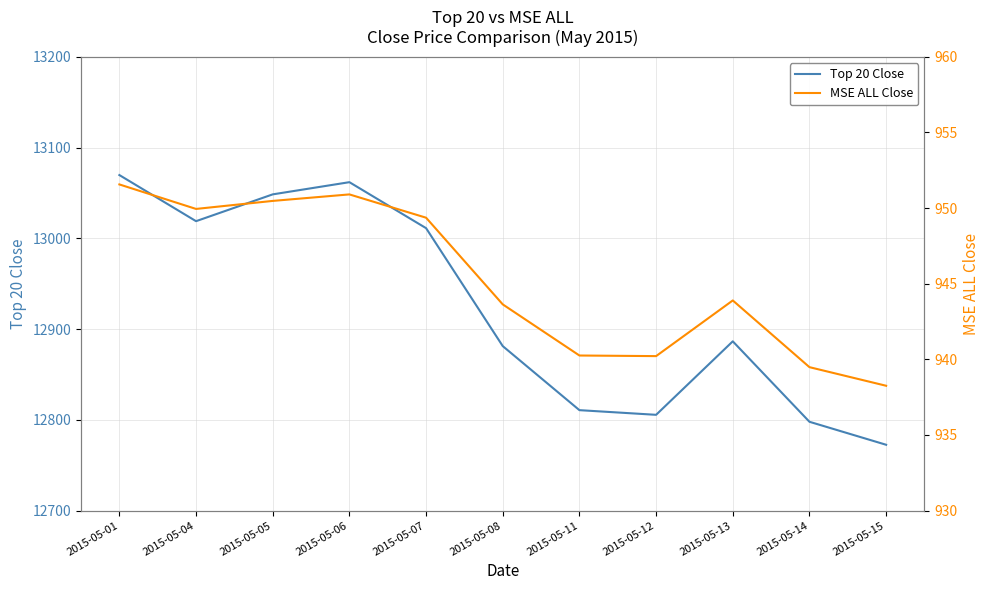

What is the smallest value displayed?

938.2